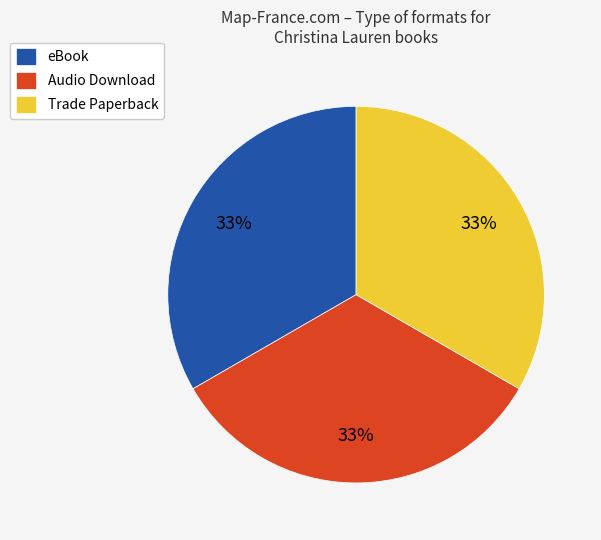

To the nearest percent, what is the combined percentage of Audio Download and Trade Paperback?

67%